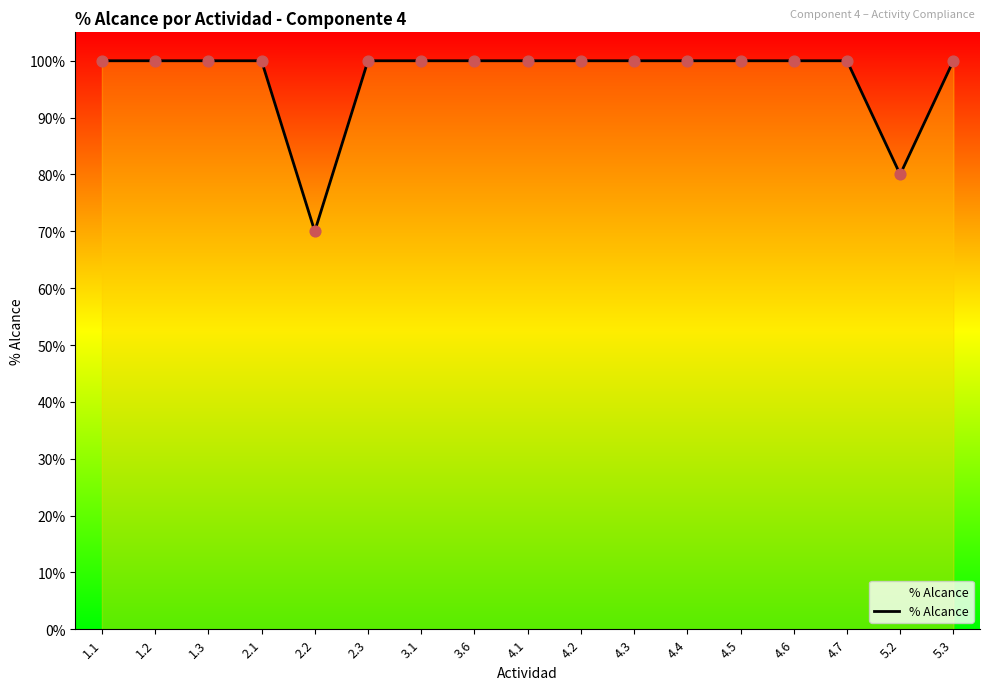

Approximately how many times larger is the value at 4.4 compared to 2.3?

1.0